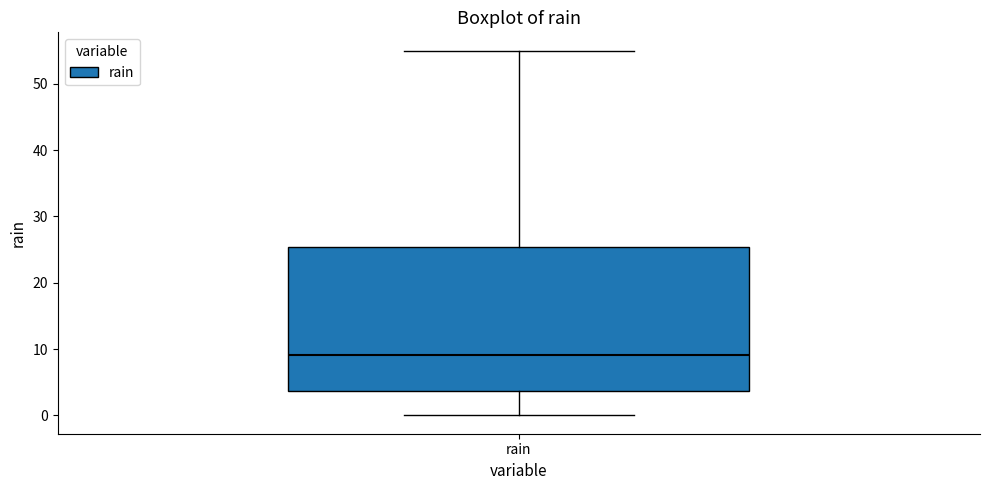

Where is the upper edge of the box for rain on the y-axis? The values are not printed on the chart, so give them approximately, as read against the axis.

25